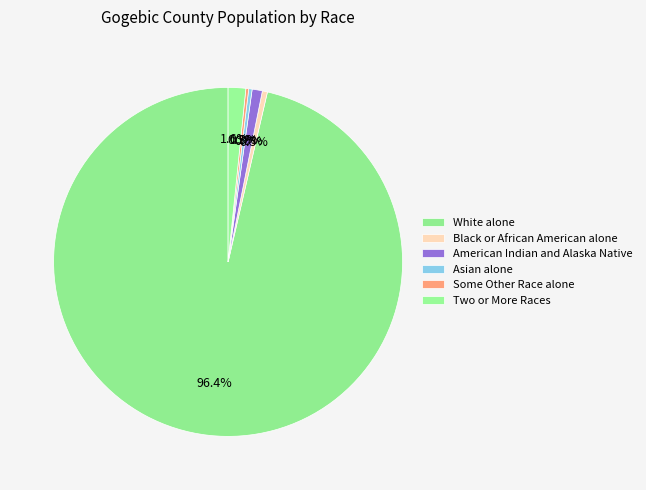

True or false: American Indian and Alaska Native accounts for 7% of the total.

False